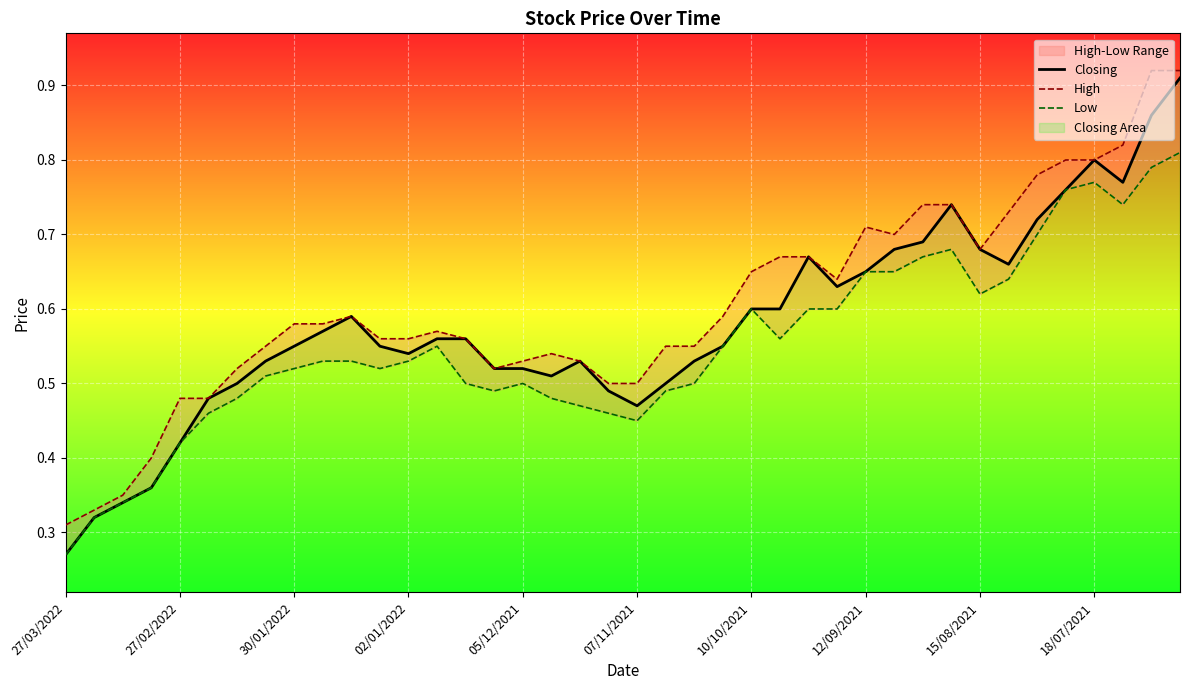

Where is the first local minimum for Low?

11